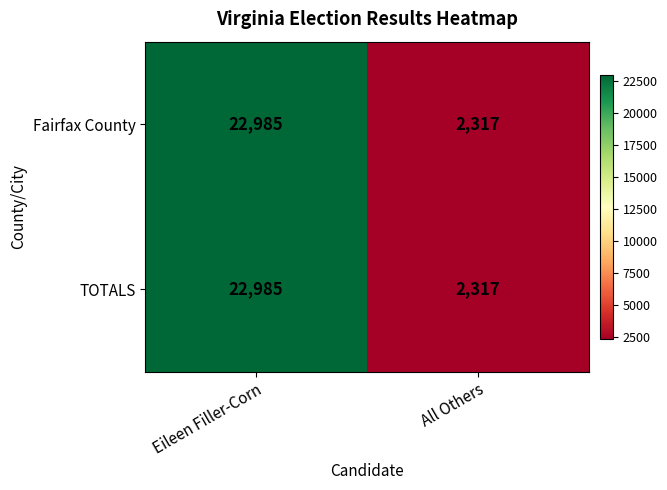

At which label does TOTALS reach its minimum?

All Others